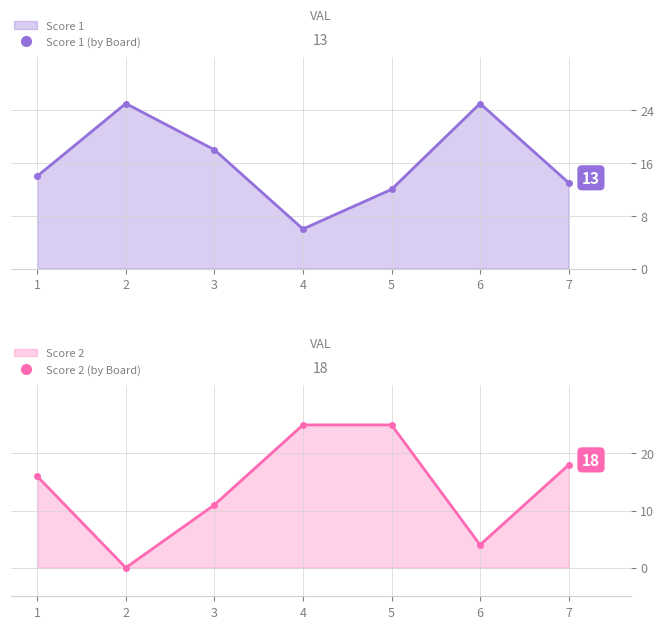

Between which two adjacent categories do Score 2 and Score 1 first intersect?

1 and 2